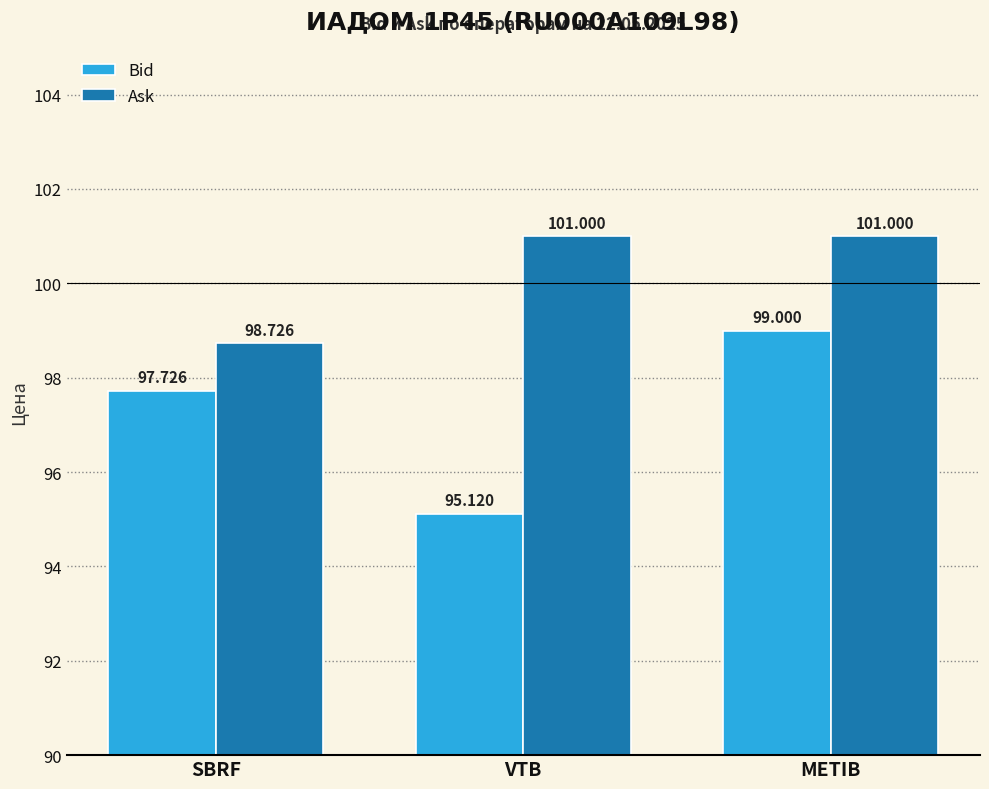

Rank the series by their maximum value, from lowest to highest.

Bid, Ask